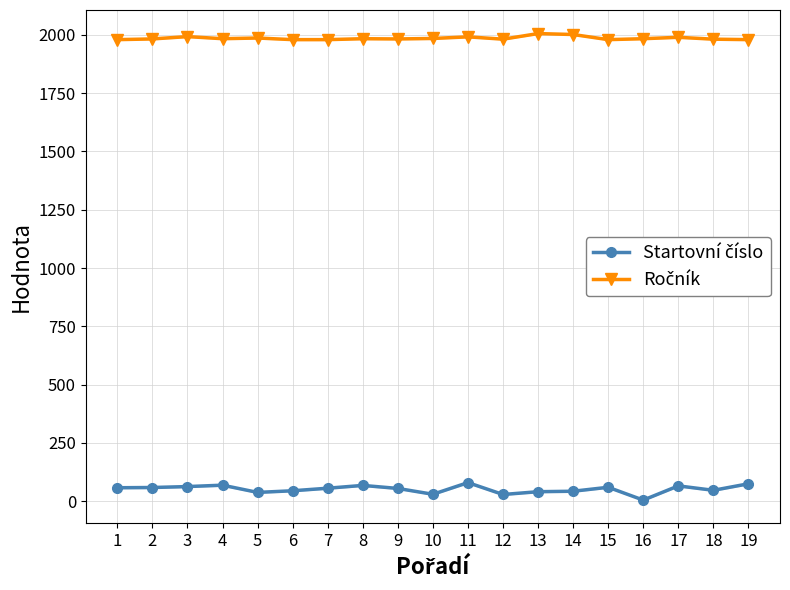

The value of Ročník at 15 is 2764. True or false?

False